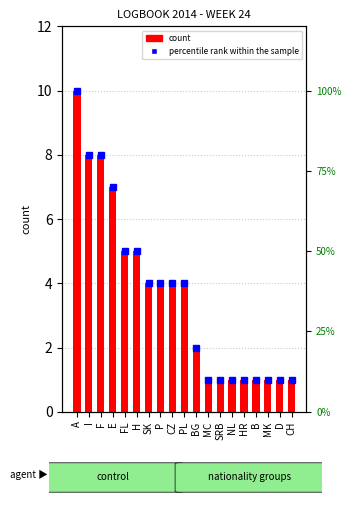

What is the sum of the count values at PL and H?

9